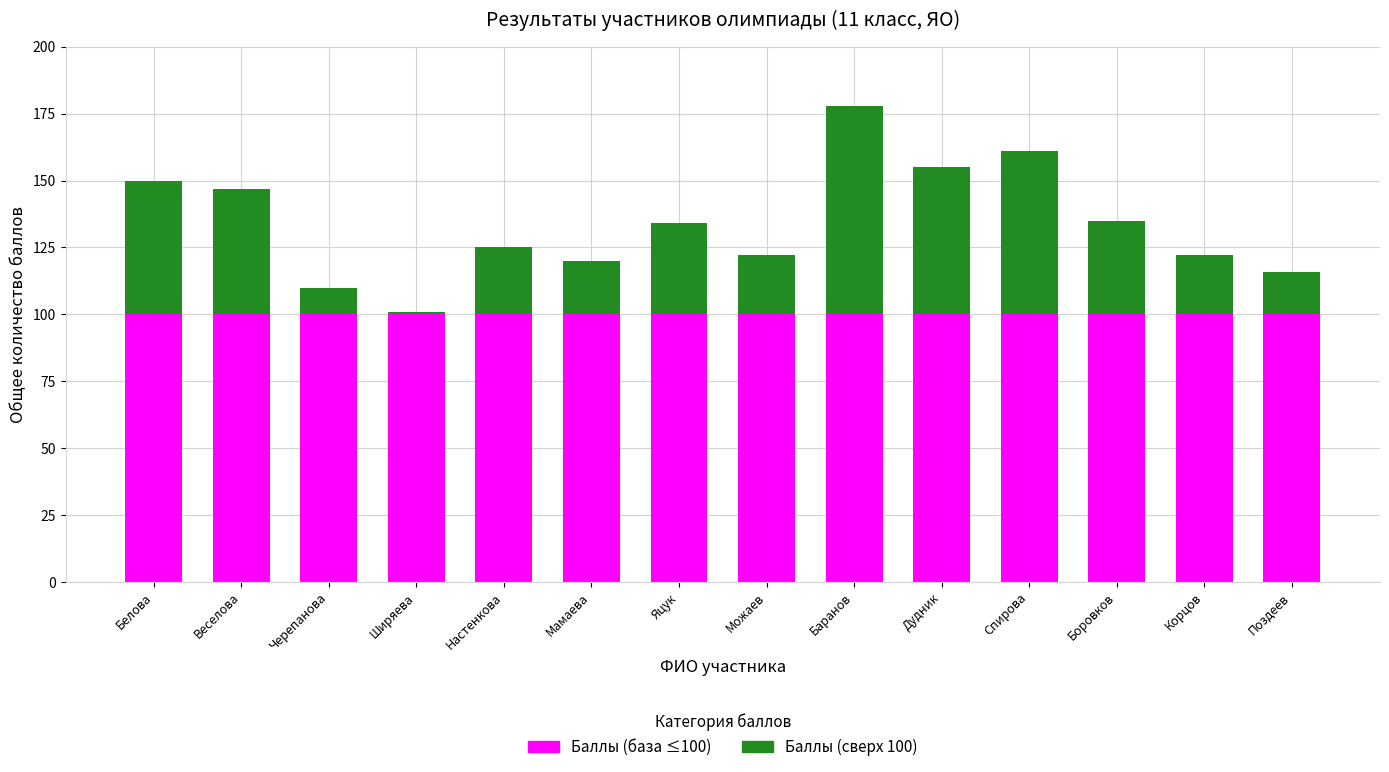

What is the total value across all series at Можаев?

122